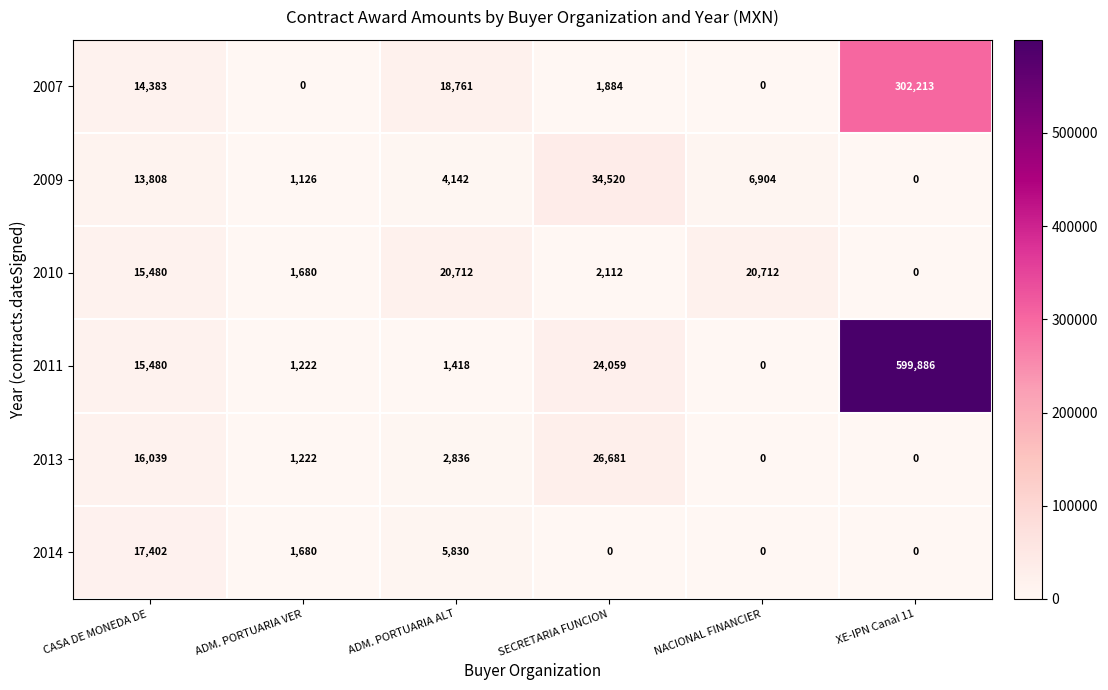

What is the average value of the 2013 series?

7796